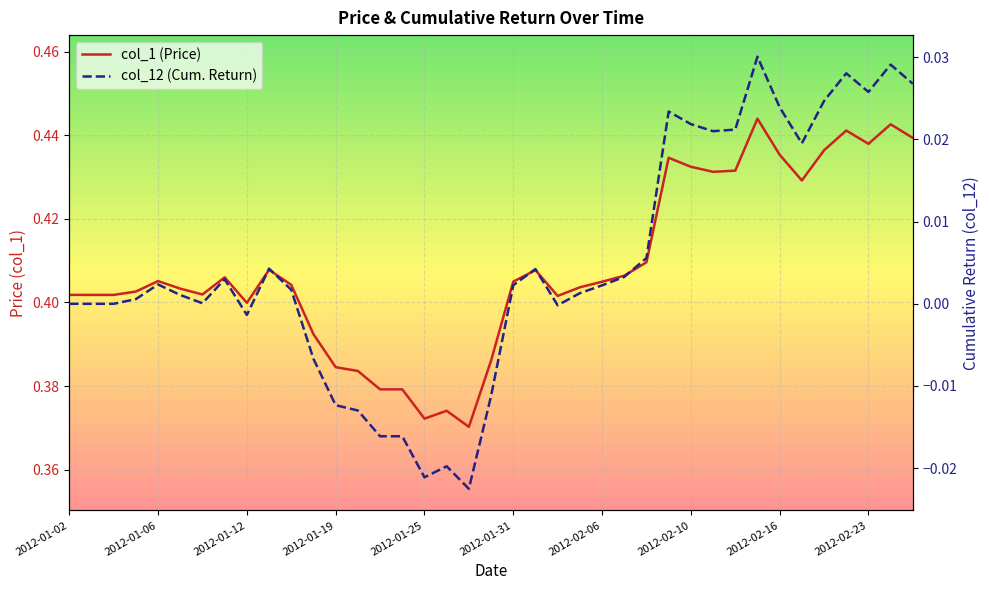

How many categories are shown in the chart?

39